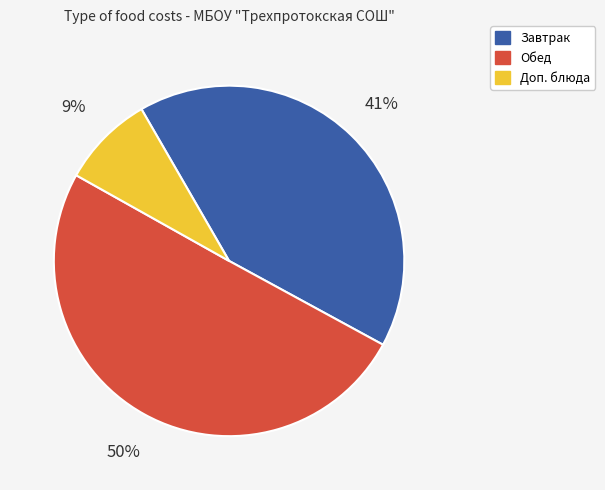

To the nearest percent, what is the average slice percentage?

33%